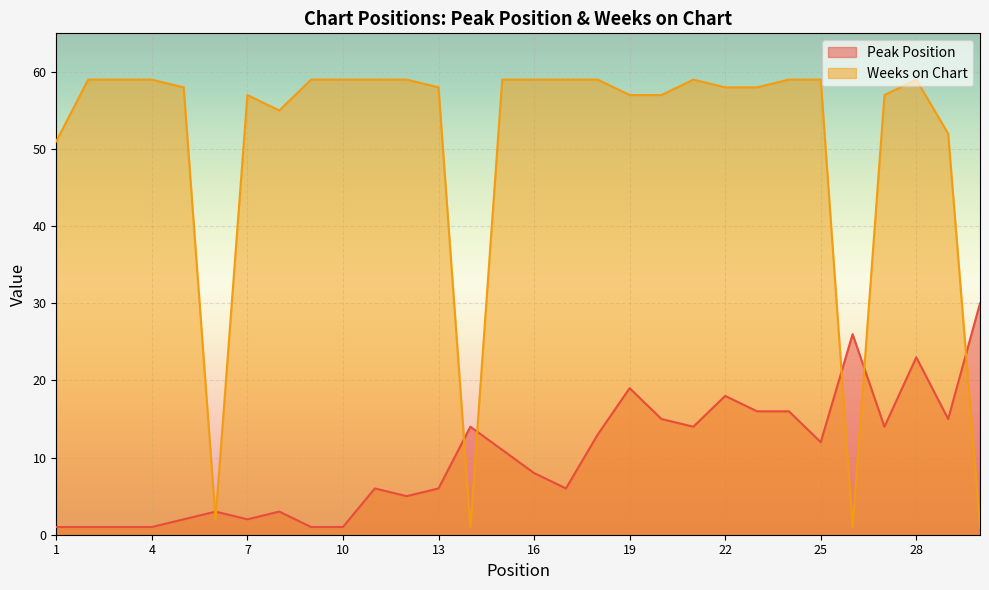

How many series are shown in this chart?

2